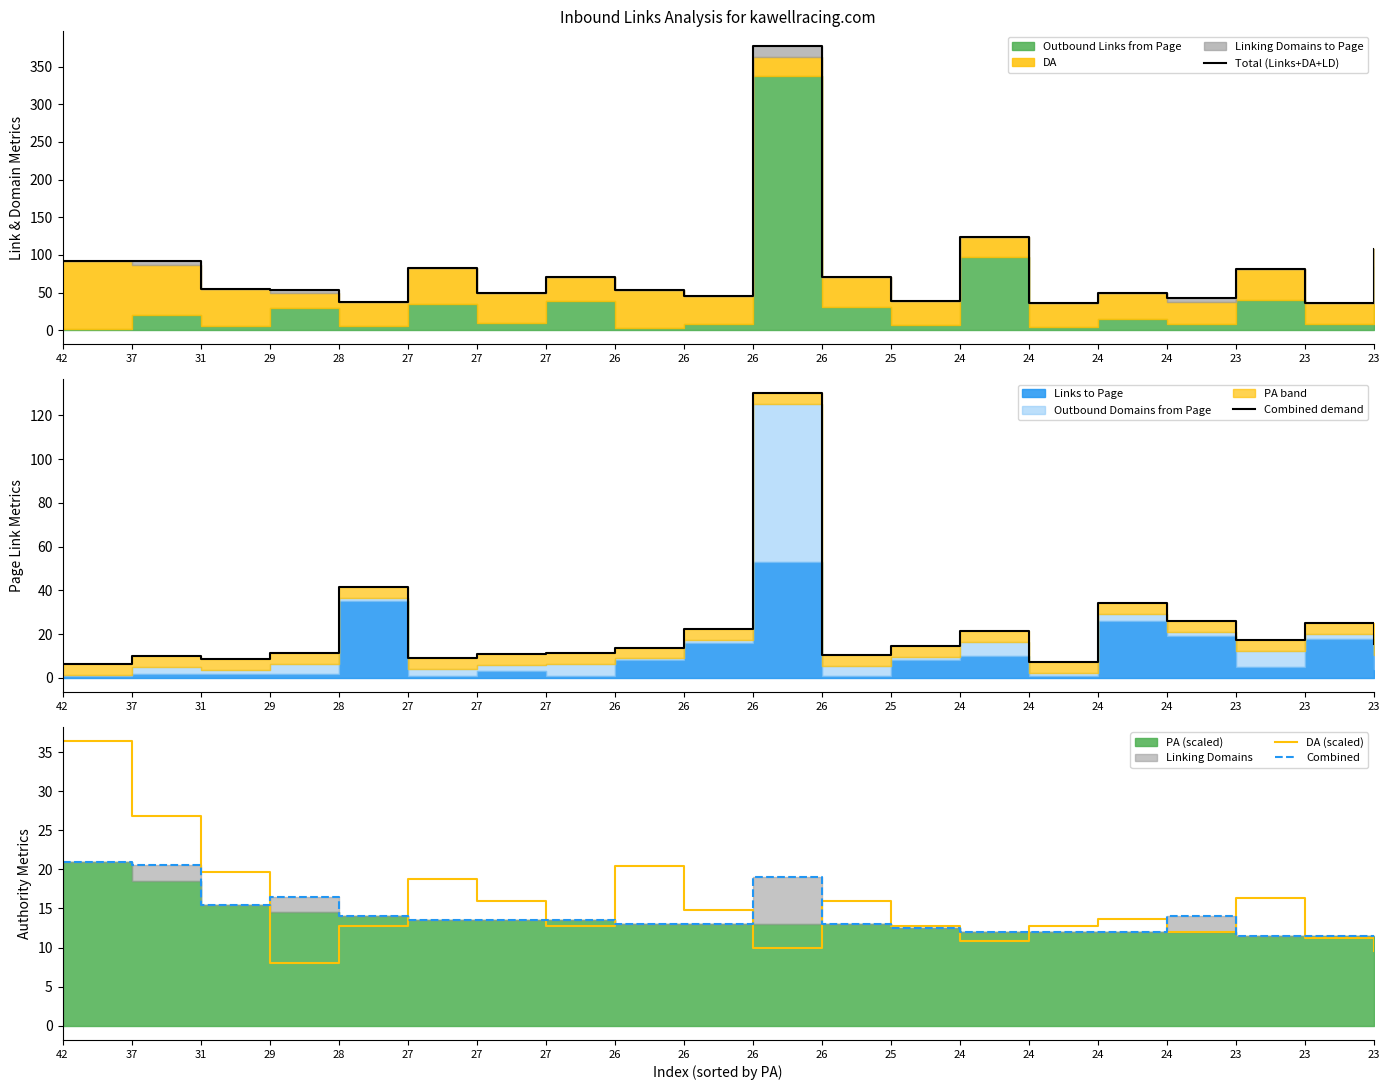

What is the total value across all series at 27?

123.6